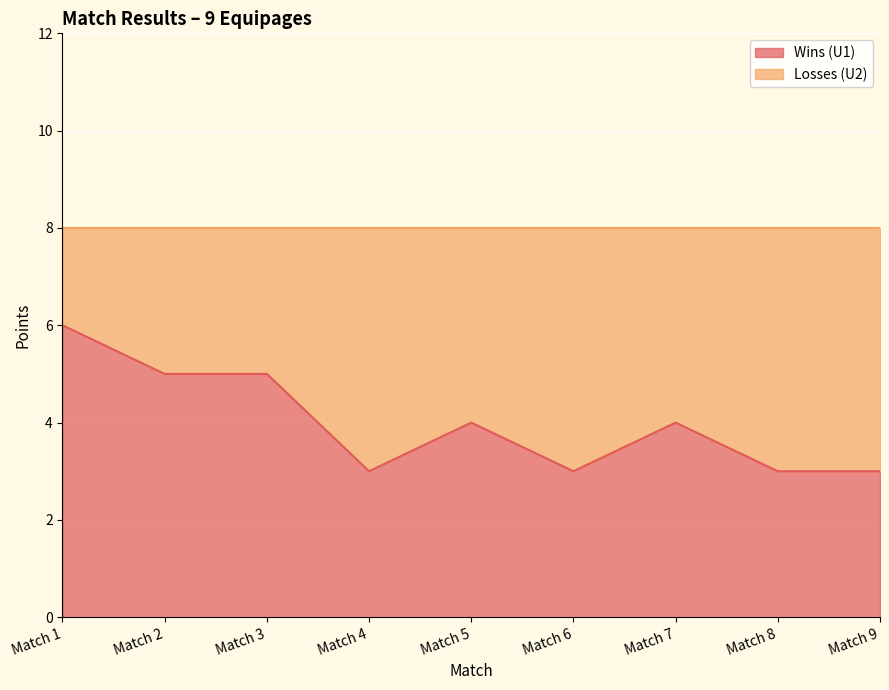

What is the ratio of the value at Match 5 to the value at Match 2?

0.8